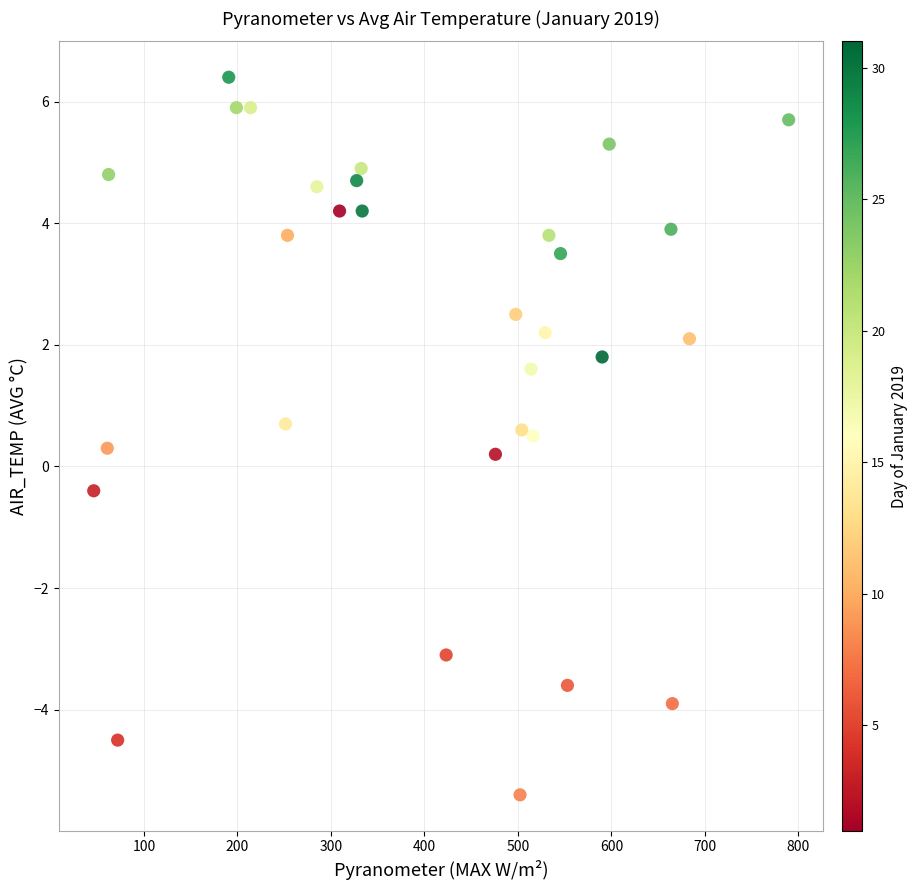

What is the range of X values (max minus min)?

743.2